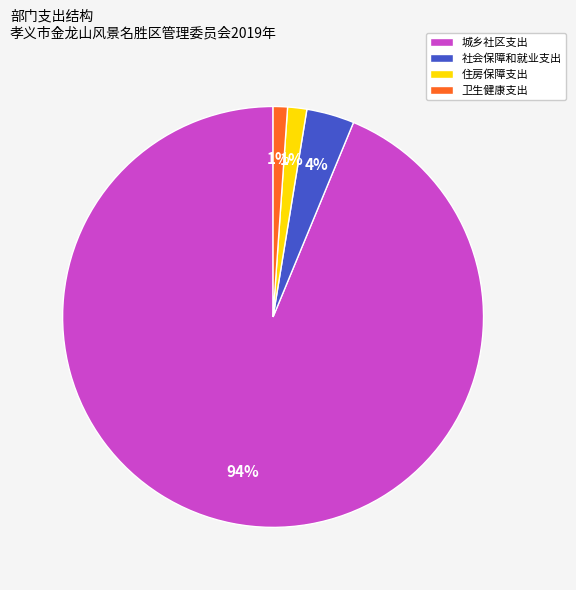

Which slice is the largest?

城乡社区支出